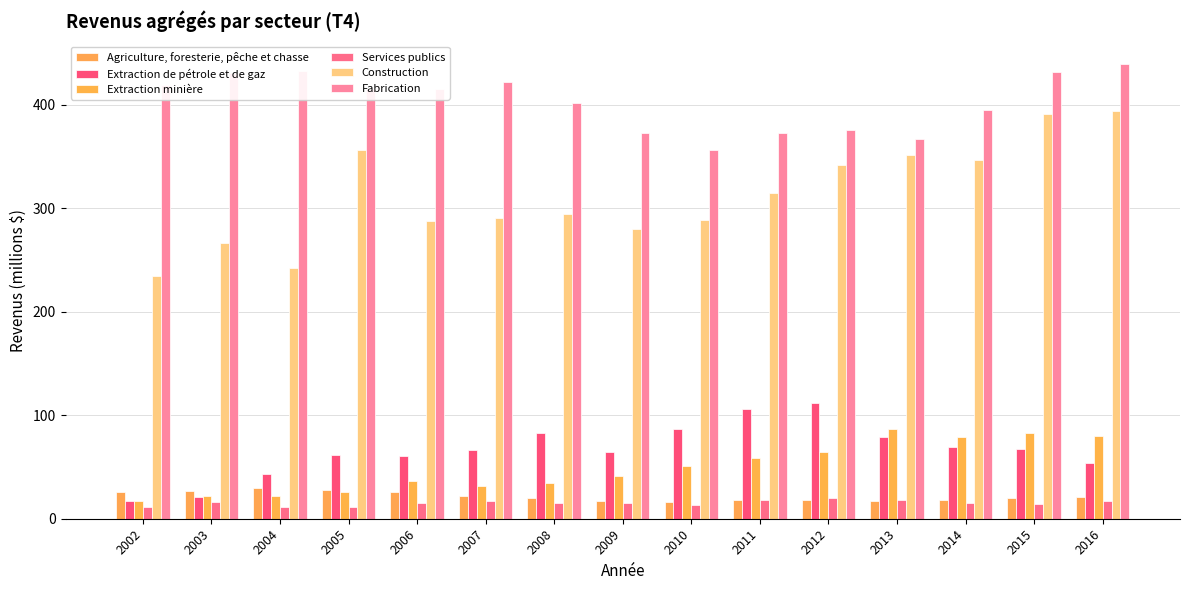

At how many categories does at least one series exceed 263?

15